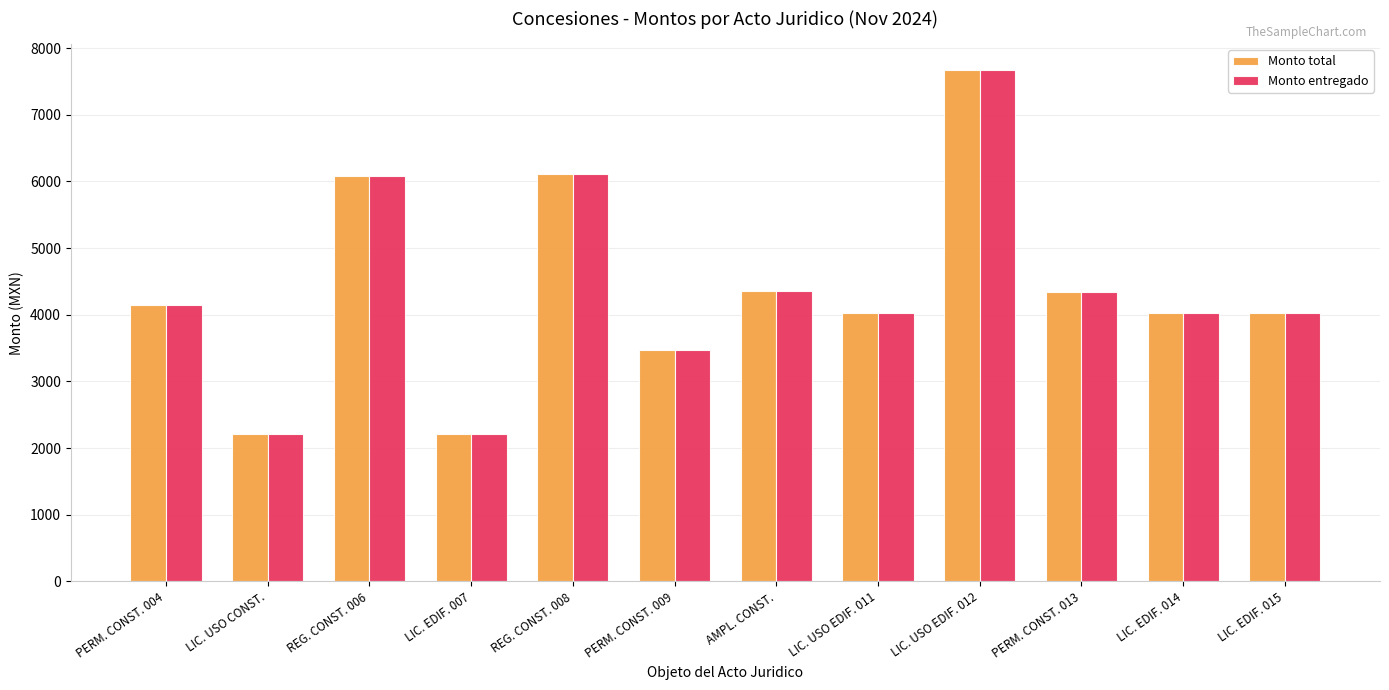

Which label corresponds to the largest value in the chart?

LIC. USO EDIF. 012